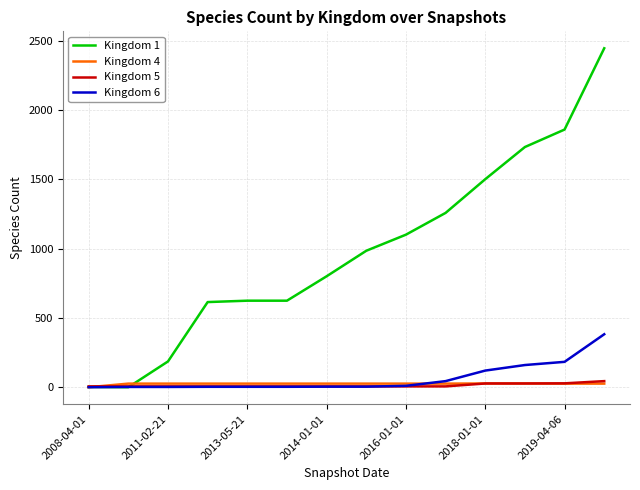

Which series has the largest total across all categories?

Kingdom 1